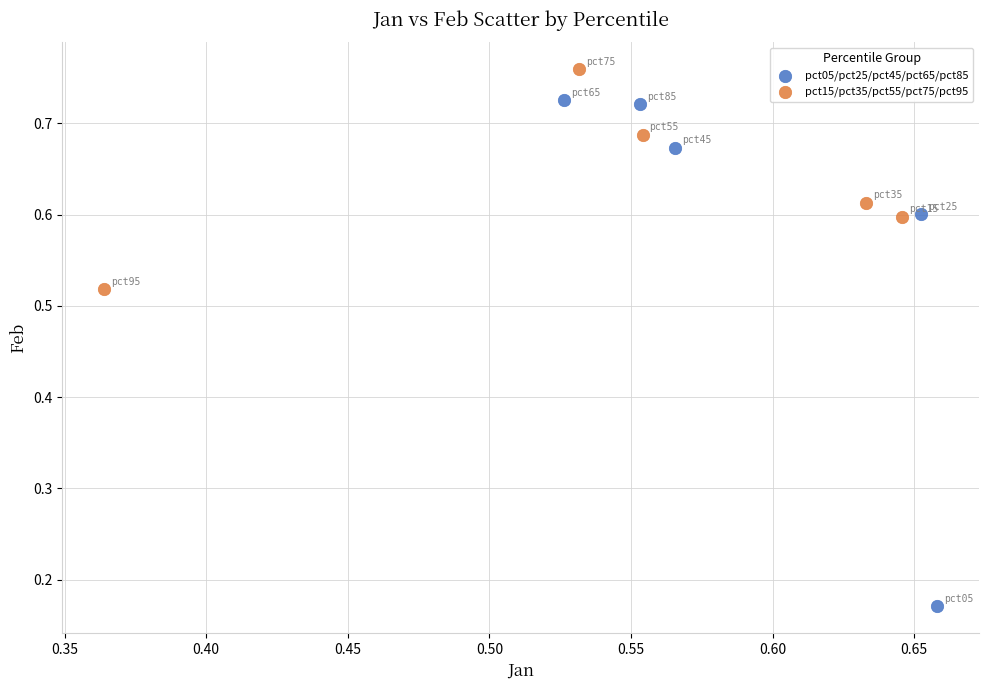

Which series has the widest spread of Y values?

pct05/pct25/pct45/pct65/pct85